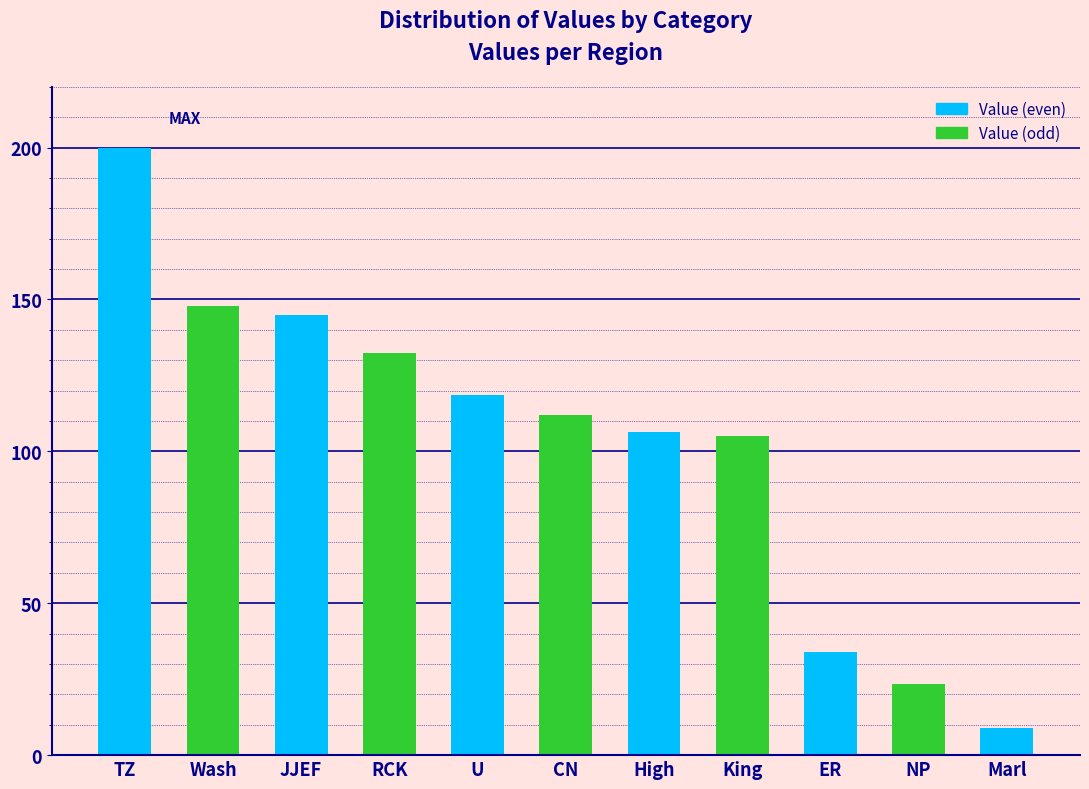

Which category has the highest value across all series?

TZ